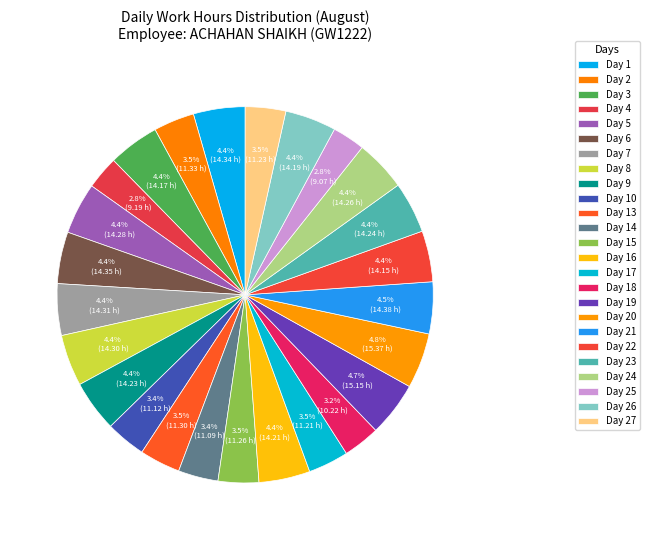

How many segments does this pie chart have?

25